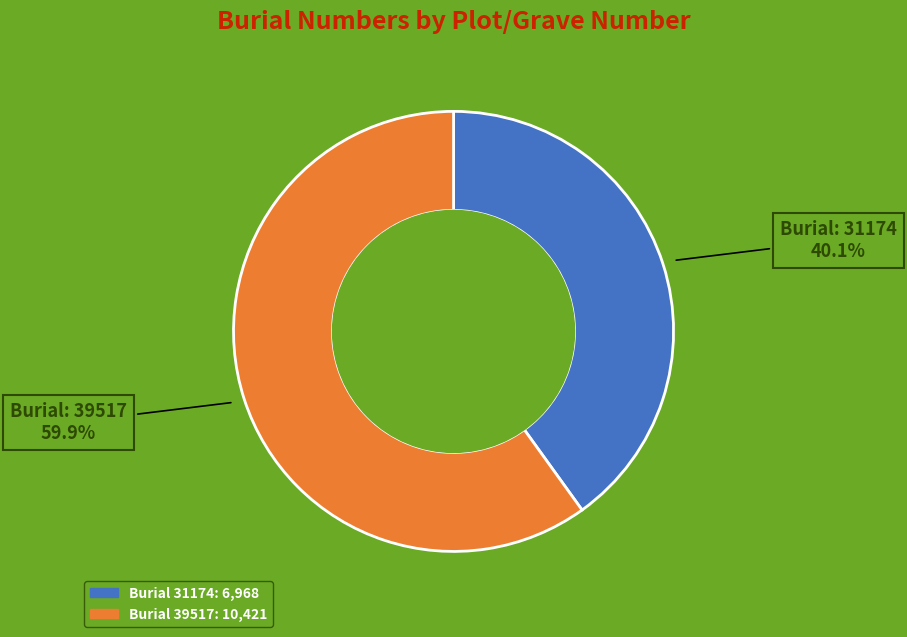

Is there a majority slice in this chart?

Yes